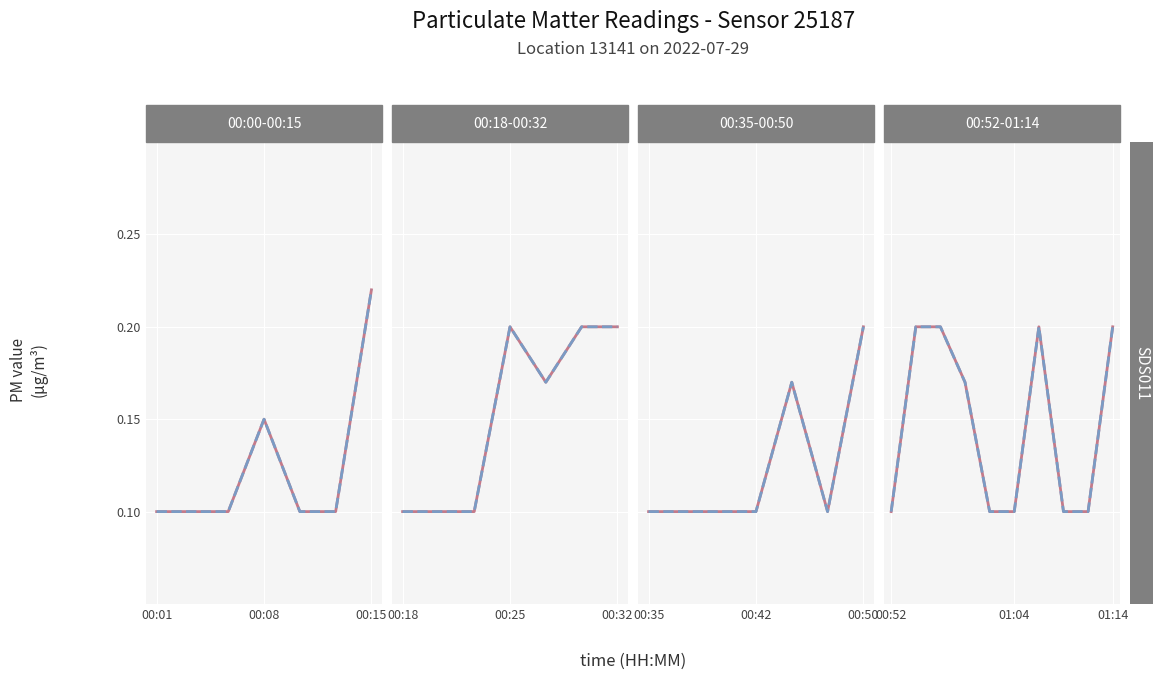

In P2, how many points are higher than both neighbors (excluding endpoints)?

1